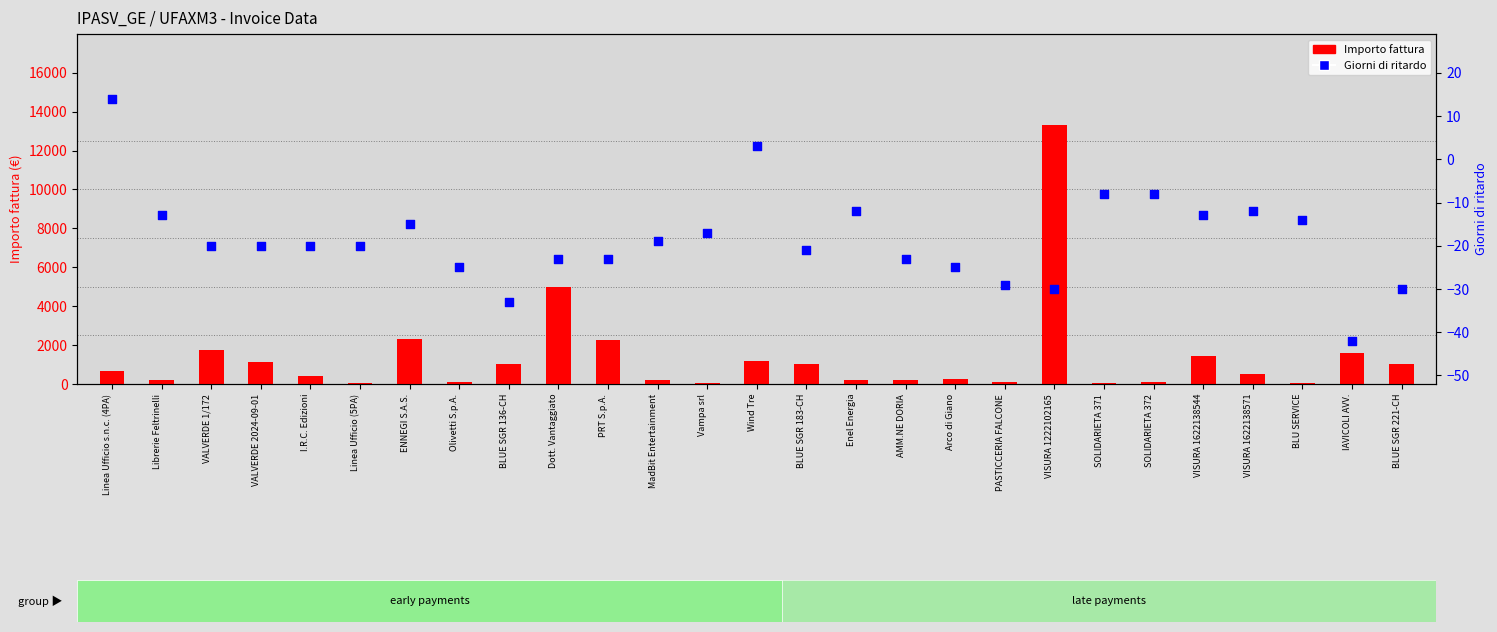

At which category is the sum across all series the highest?

VISURA 1222102165